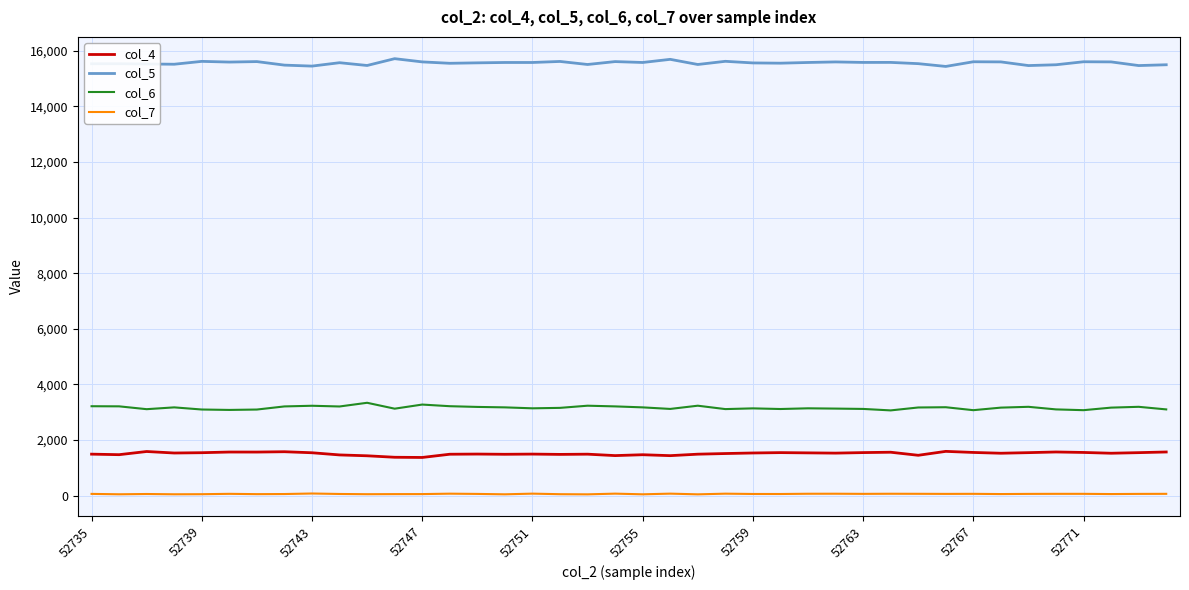

True or false: col_6 and col_5 intersect in this chart.

False